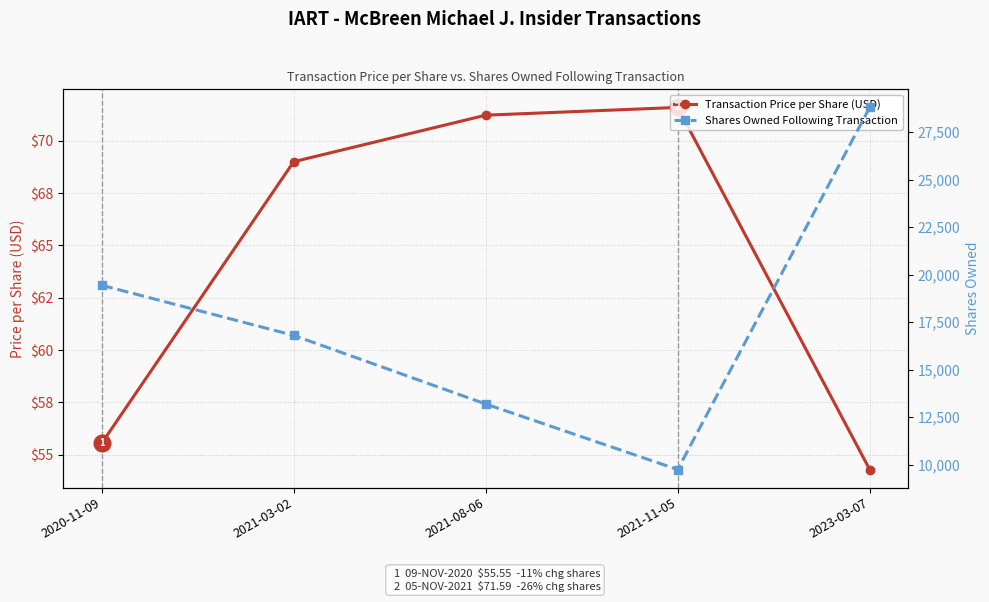

Count the Shares Owned Following Transaction values in the range 13187 to 19438.

3